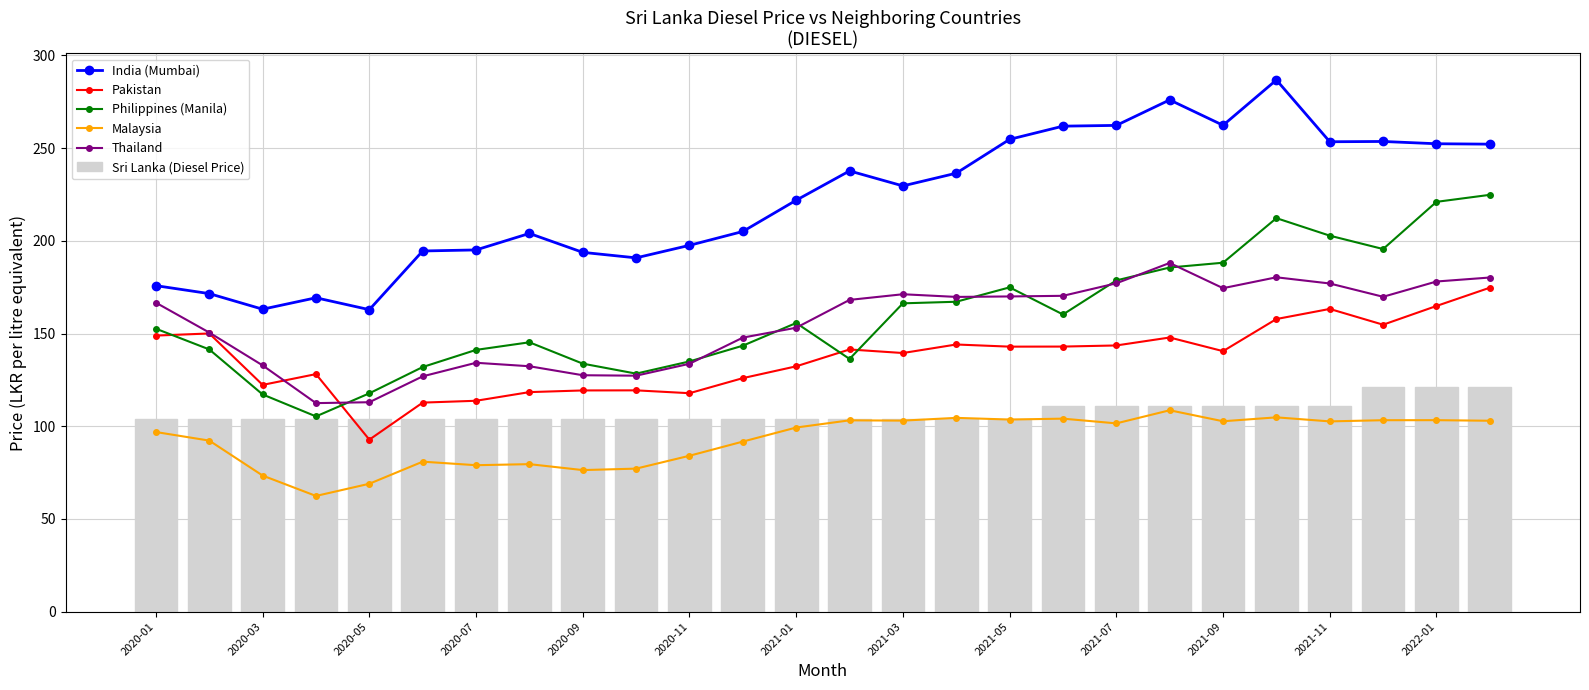

What is the highest value of the Sri Lanka (Diesel Price) series?

121